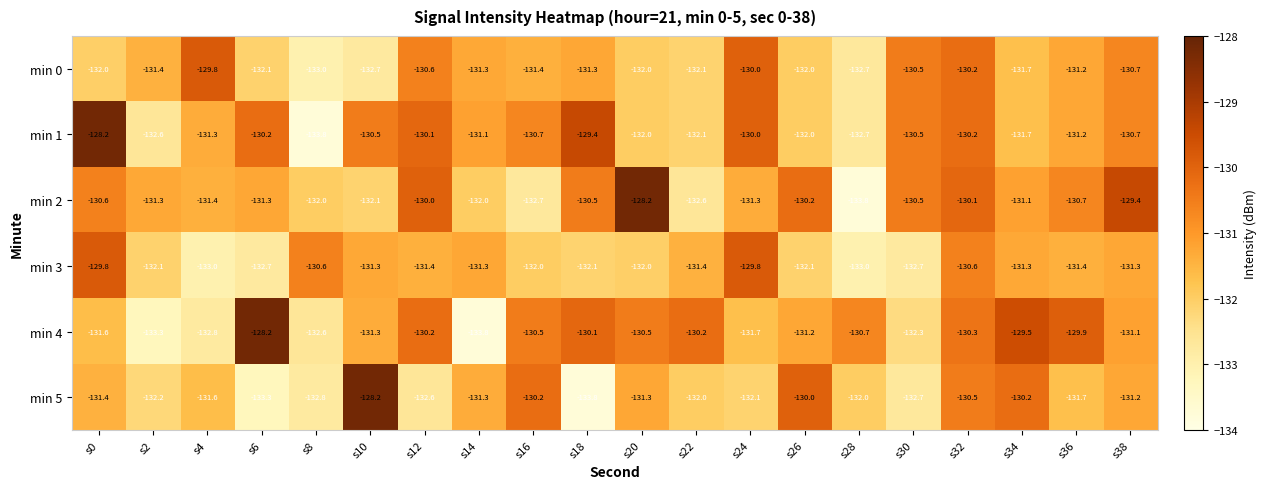

At which label does min 0 reach its minimum?

s8